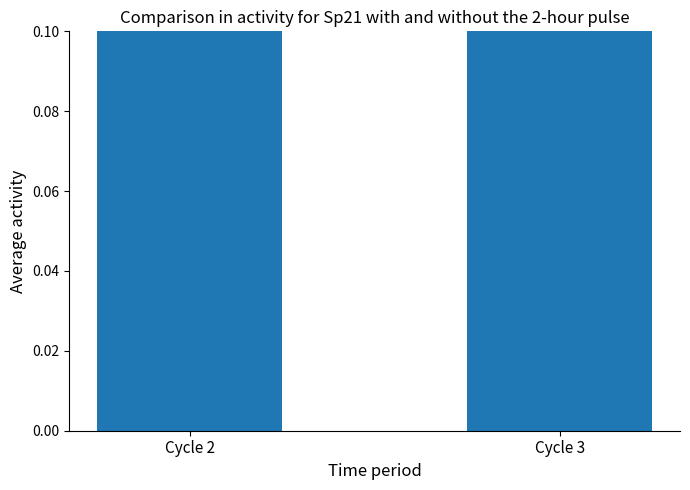

Rank the categories by value from highest to lowest.

Cycle 3, Cycle 2